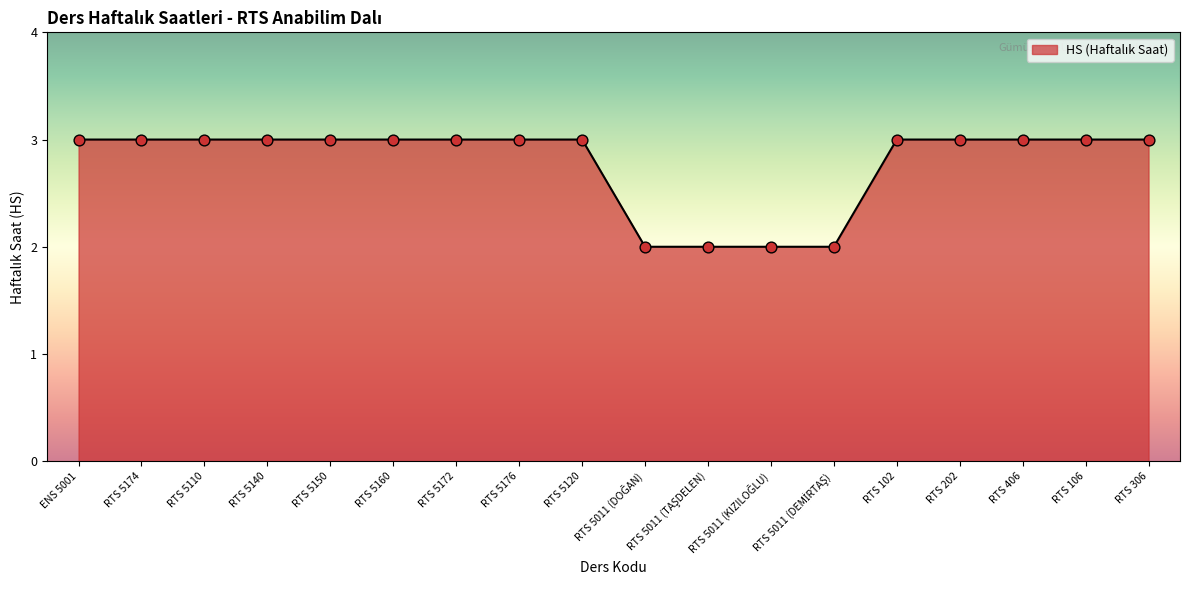

What is the ratio of the value at RTS 102 to the value at ENS 5001?

1.0